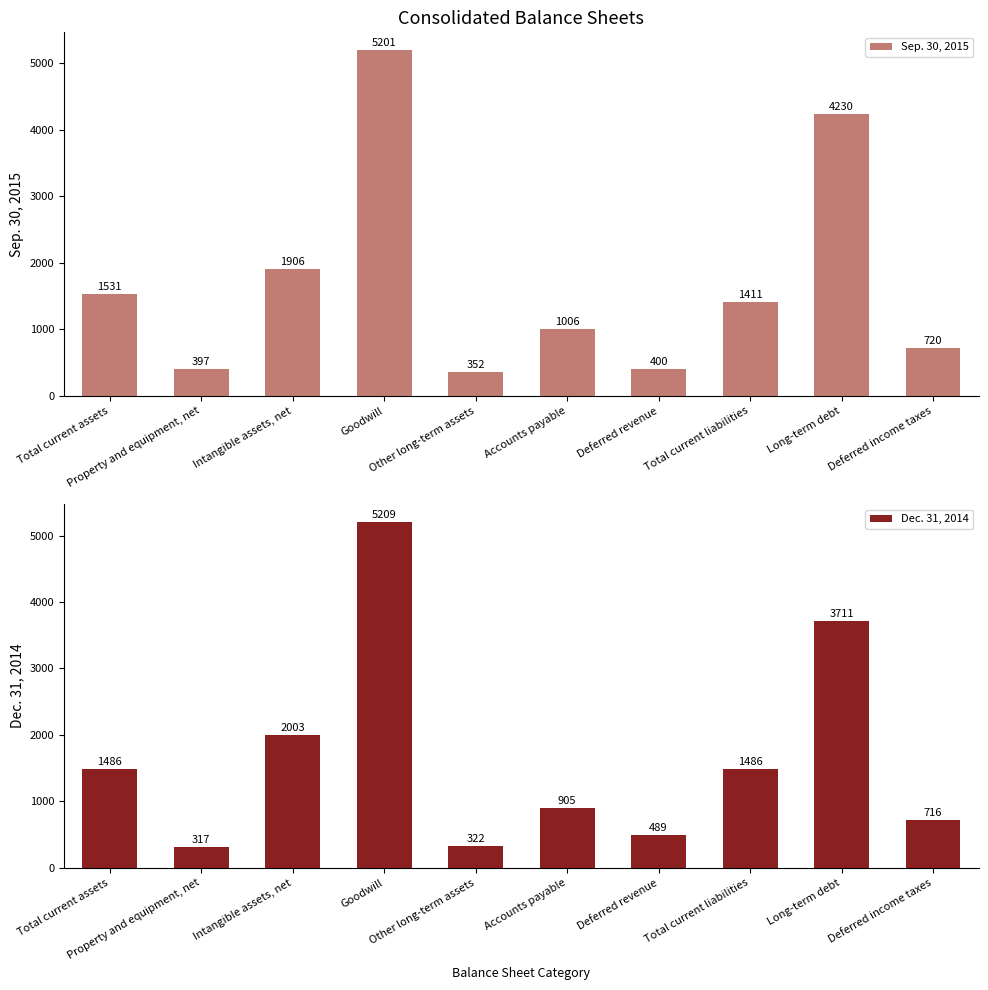

Reading left to right, transcribe all the data shown in this chart.

Sep. 30, 2015: Total current assets=1531	Property and equipment, net=397	Intangible assets, net=1906	Goodwill=5201	Other long-term assets=352	Accounts payable=1006	Deferred revenue=400	Total current liabilities=1411	Long-term debt=4230	Deferred income taxes=720
Dec. 31, 2014: Total current assets=1486	Property and equipment, net=317	Intangible assets, net=2003	Goodwill=5209	Other long-term assets=322	Accounts payable=905	Deferred revenue=489	Total current liabilities=1486	Long-term debt=3711	Deferred income taxes=716